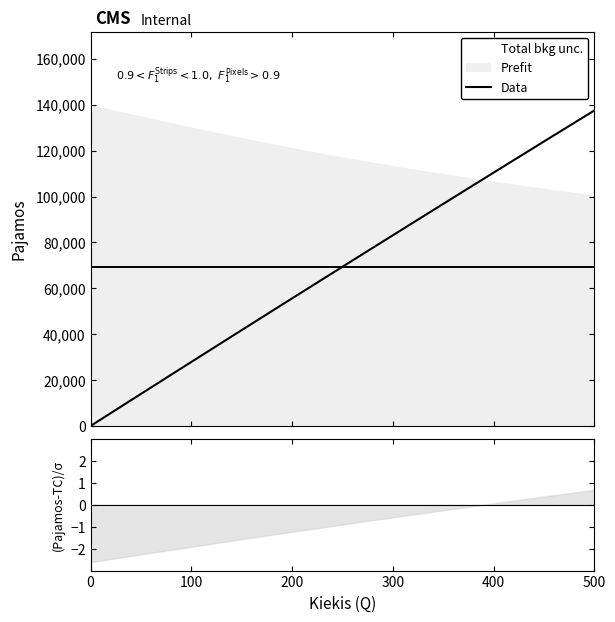

What is the average value?

69145.8